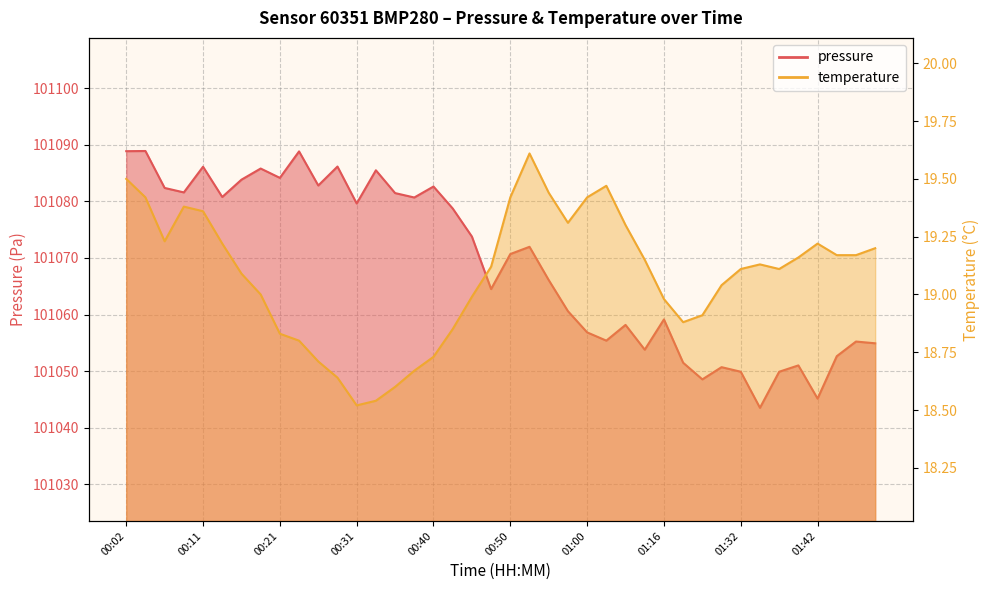

What is the label of the 38th point from the right?

00:06